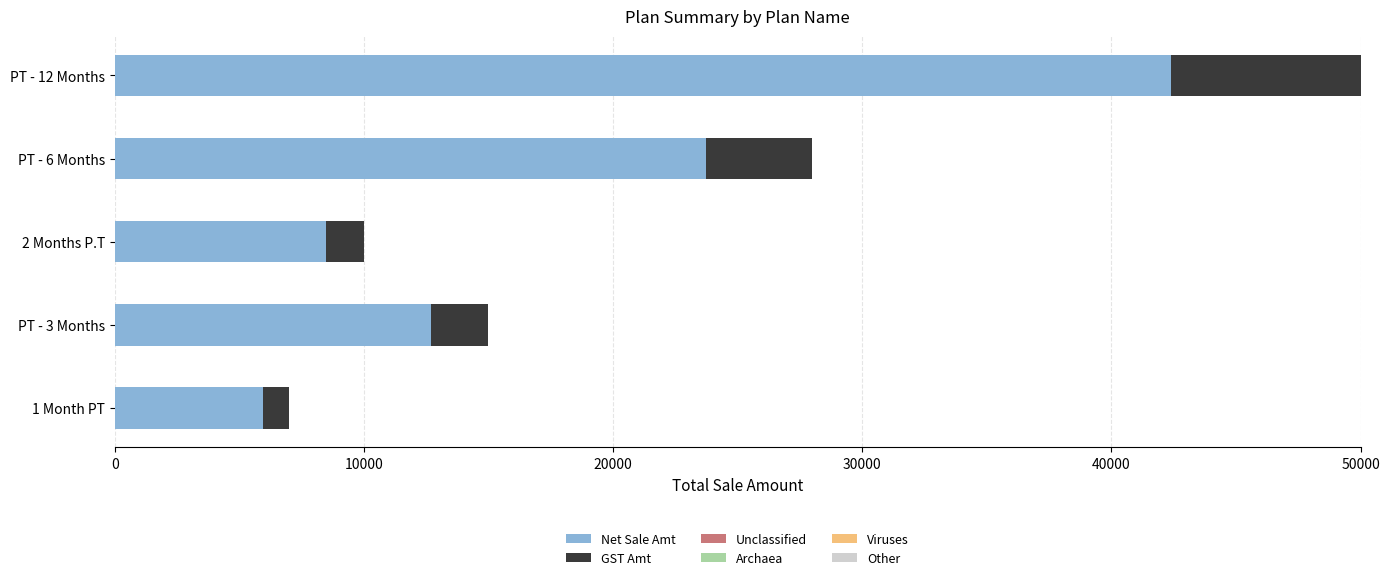

At which category is the sum across all series the highest?

PT - 12 Months